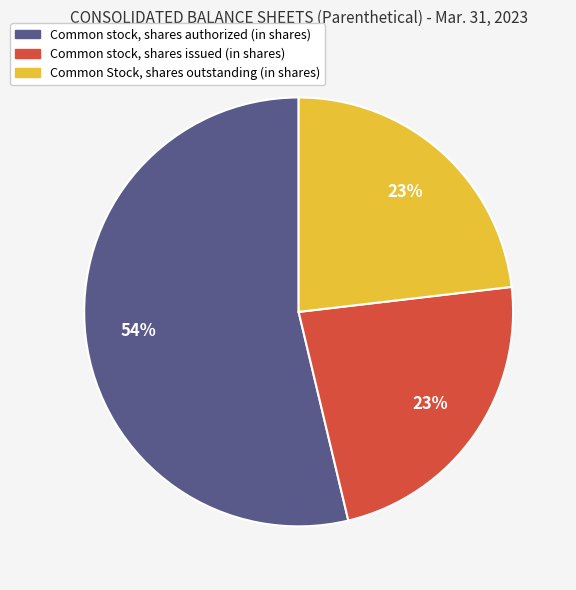

To the nearest percent, what portion does Common stock, shares issued (in shares) represent?

23%